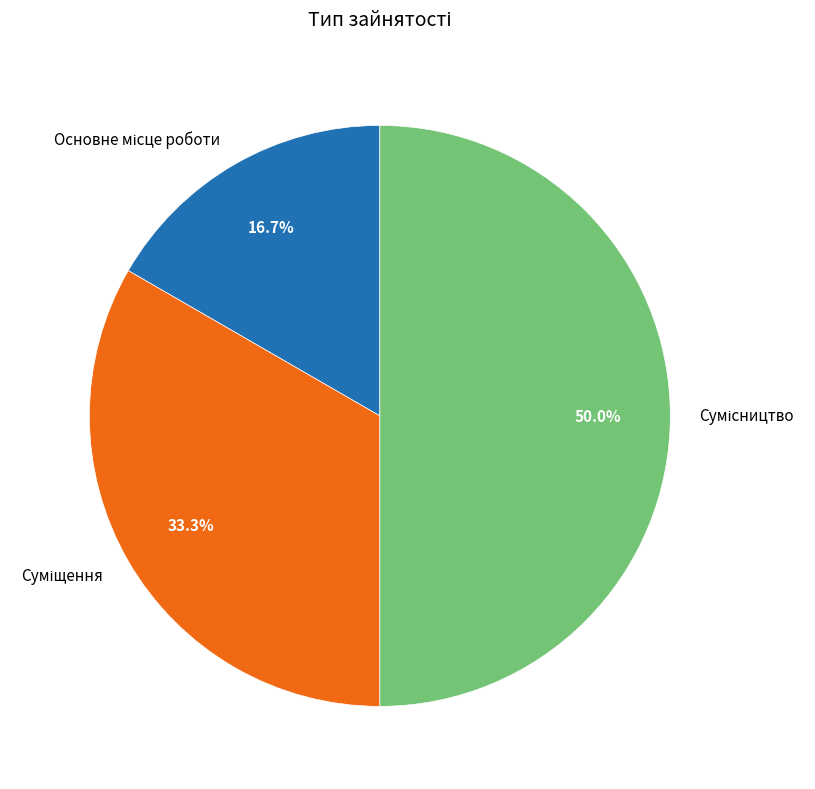

How many slices are in this pie chart?

3